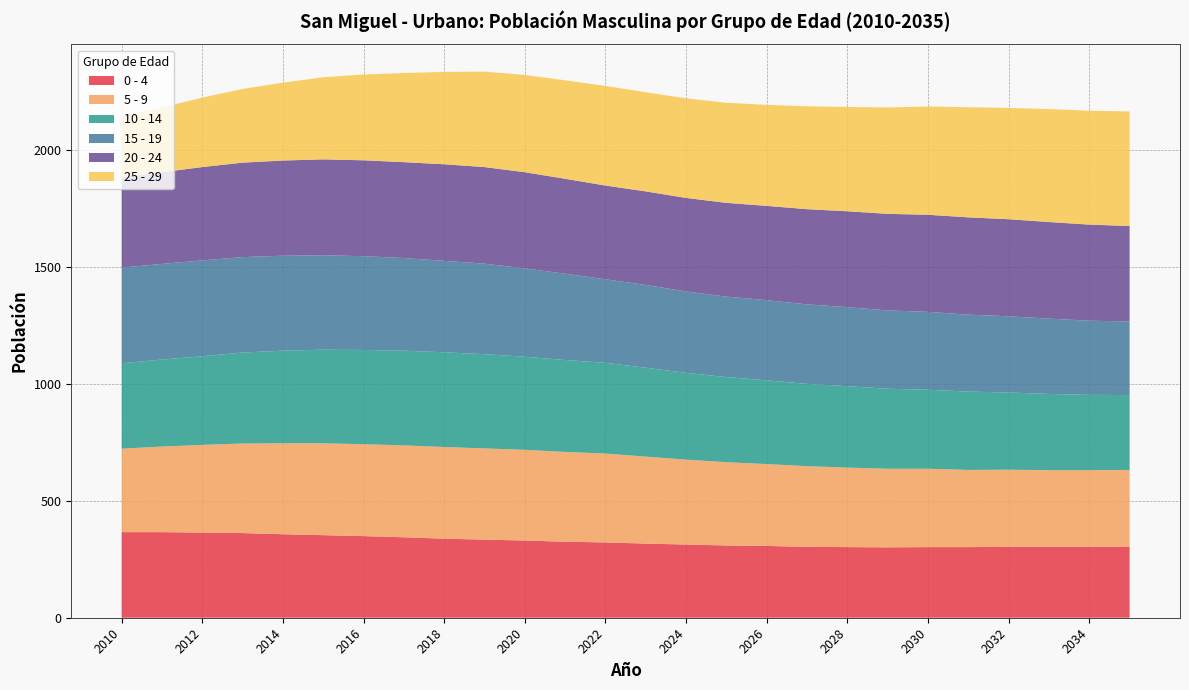

Reading left to right, extract all data points from this chart.

0 - 4: 366	366	364	362	357	353	349	344	338	334	330	325	322	317	313	309	307	303	302	301	302	302	303	303	303	304
5 - 9: 357	366	375	383	389	393	393	393	392	390	388	384	380	372	363	356	350	345	340	336	335	330	330	328	328	328
10 - 14: 365	372	379	389	396	400	403	405	405	403	398	393	388	380	371	364	358	352	348	342	338	335	330	326	322	320
15 - 19: 409	409	410	408	406	404	401	396	391	387	378	369	357	354	348	344	343	340	338	335	333	329	326	322	317	315
20 - 24: 386	392	399	404	407	410	410	410	413	413	411	406	401	400	400	401	403	407	410	413	415	416	415	413	411	408
25 - 29: 261	277	297	315	333	351	367	381	395	408	416	421	426	424	426	428	432	440	446	455	463	471	476	483	487	490